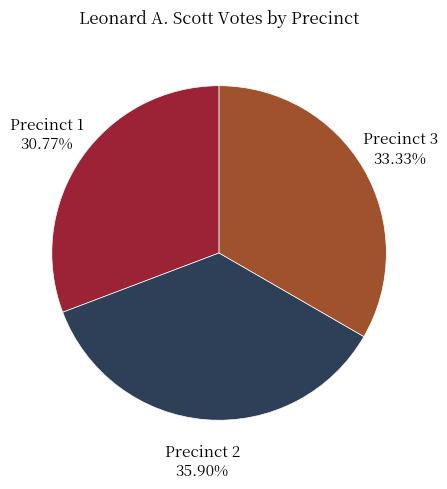

Combined, do Precinct 1 and Precinct 2 account for over 50%?

Yes